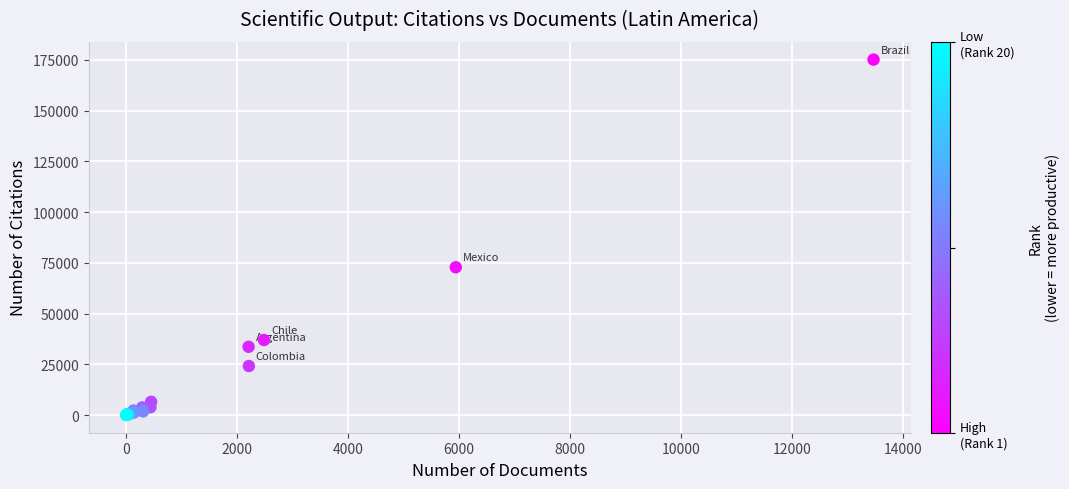

What Y value in the scatter plot is closest to 87624?

72859